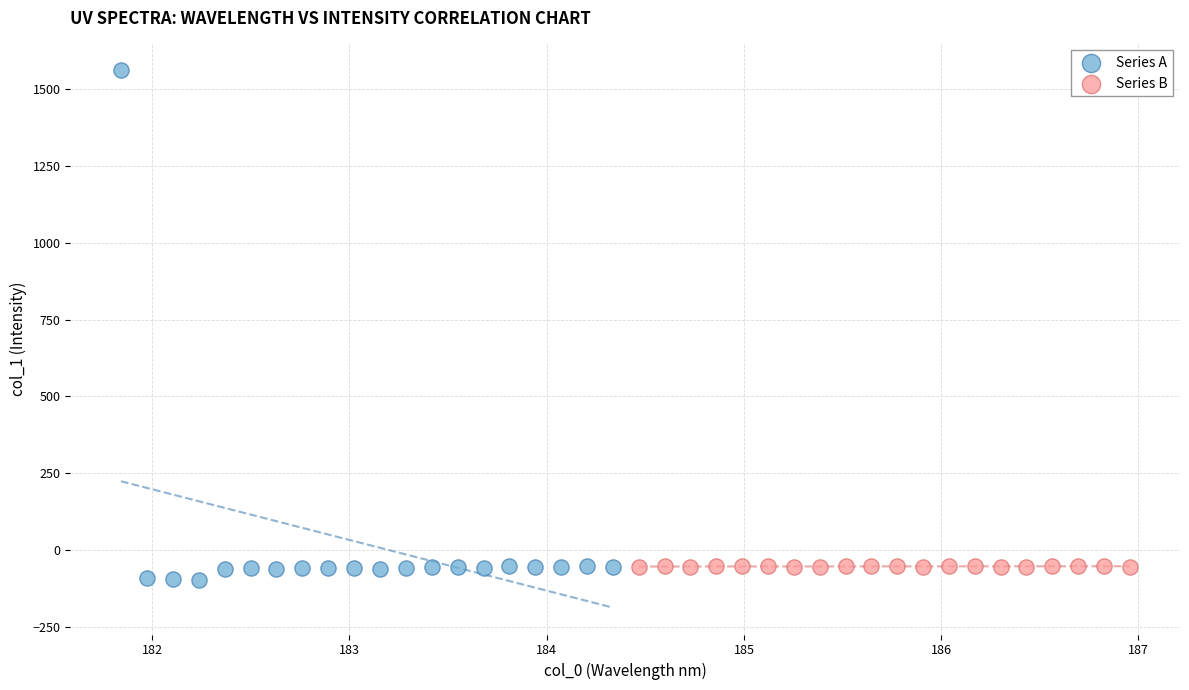

Which series has the largest Y range (max minus min)?

Series A